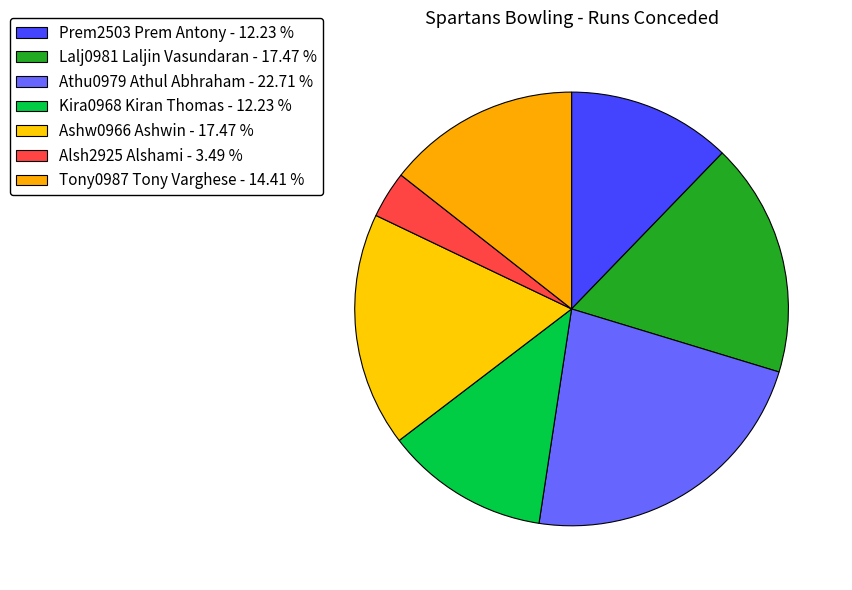

To the nearest percent, what portion does Tony0987 Tony Varghese represent?

14%